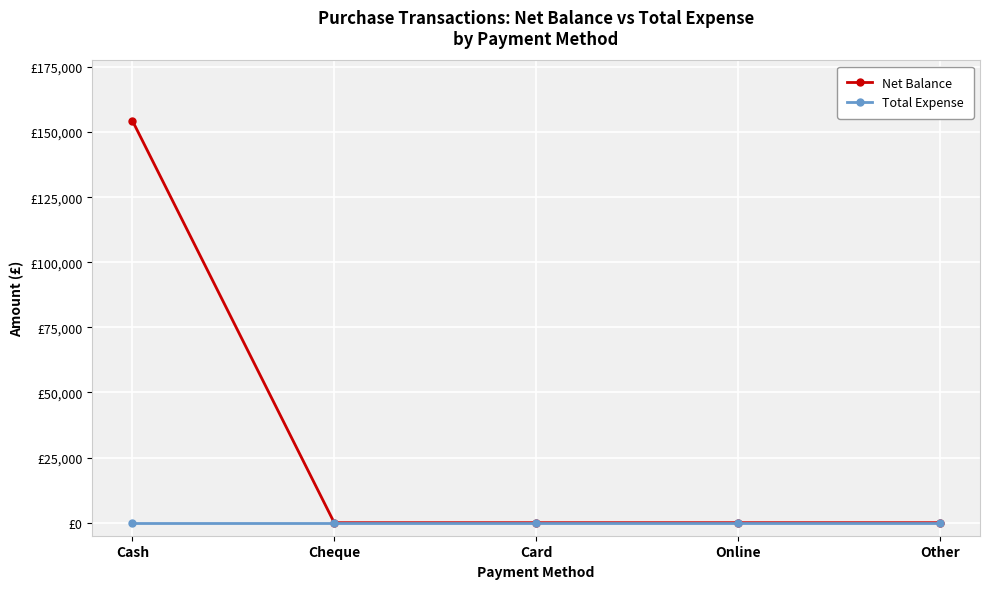

Reading left to right, list all the values displayed in this chart.

Net Balance: 154344	0	0	0	0
Total Expense: 0	0	0	0	0